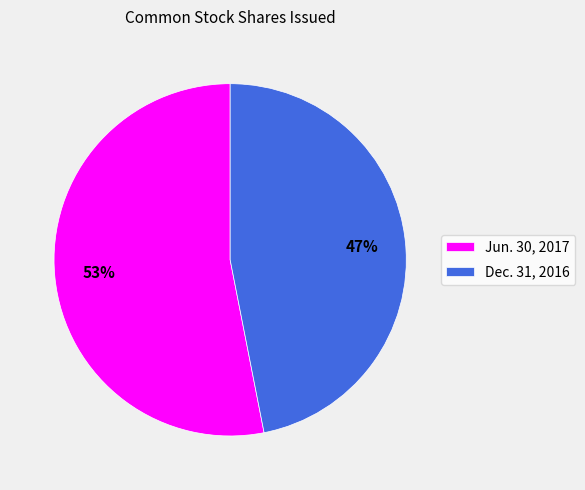

Combined, do Dec. 31, 2016 and Jun. 30, 2017 account for over 50%?

Yes